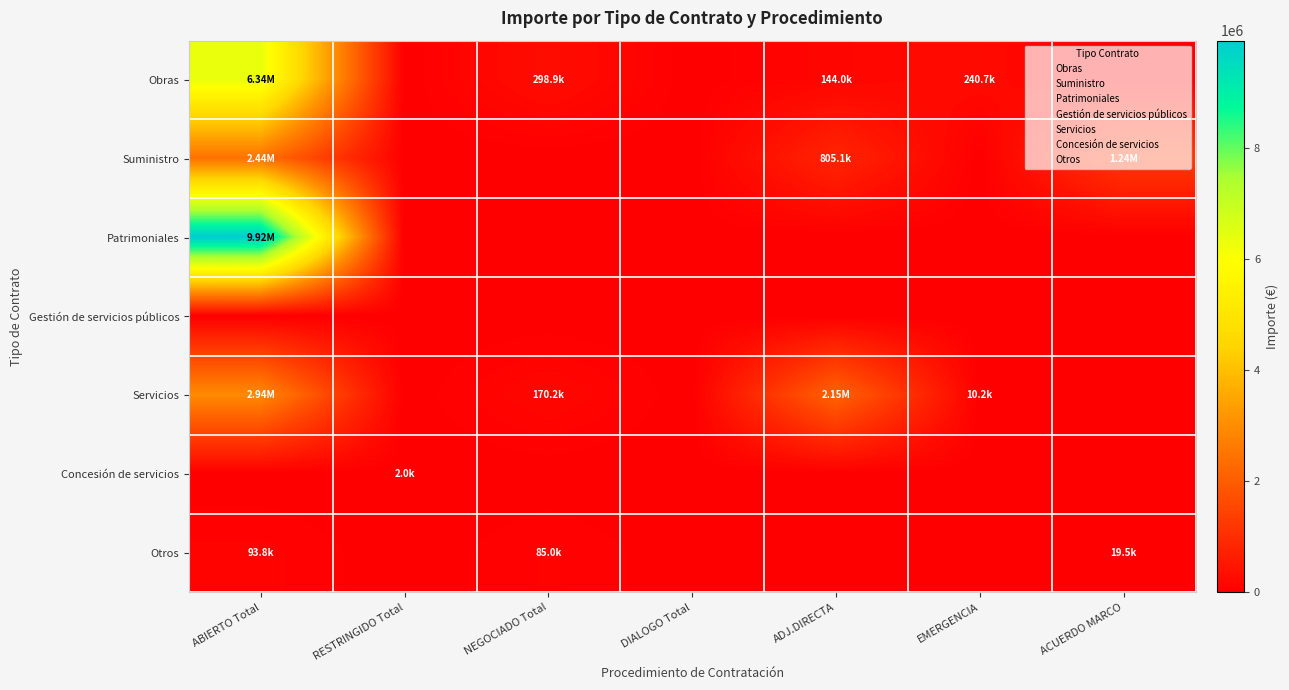

Reading right to left, transcribe all the data shown in this chart.

Obras: ACUERDO MARCO=0.0	EMERGENCIA=240748.9	ADJ.DIRECTA=144014.9	DIALOGO Total=0.0	NEGOCIADO Total=298857.3	RESTRINGIDO Total=0.0	ABIERTO Total=6343680.9
Suministro: ACUERDO MARCO=1237625.4	EMERGENCIA=0.0	ADJ.DIRECTA=805129.1	DIALOGO Total=0.0	NEGOCIADO Total=0.0	RESTRINGIDO Total=0.0	ABIERTO Total=2437140.1
Patrimoniales: ACUERDO MARCO=0.0	EMERGENCIA=0.0	ADJ.DIRECTA=0.0	DIALOGO Total=0.0	NEGOCIADO Total=0.0	RESTRINGIDO Total=0.0	ABIERTO Total=9924151.0
Gestión de servicios públicos: ACUERDO MARCO=0.0	EMERGENCIA=0.0	ADJ.DIRECTA=0.0	DIALOGO Total=0.0	NEGOCIADO Total=0.0	RESTRINGIDO Total=0.0	ABIERTO Total=0.0
Servicios: ACUERDO MARCO=0.0	EMERGENCIA=10224.5	ADJ.DIRECTA=2154229.0	DIALOGO Total=0.0	NEGOCIADO Total=170196.5	RESTRINGIDO Total=0.0	ABIERTO Total=2942747.0
Concesión de servicios: ACUERDO MARCO=0.0	EMERGENCIA=0.0	ADJ.DIRECTA=0.0	DIALOGO Total=0.0	NEGOCIADO Total=0.0	RESTRINGIDO Total=2000.0	ABIERTO Total=0.0
Otros: ACUERDO MARCO=19500.0	EMERGENCIA=0.0	ADJ.DIRECTA=0.0	DIALOGO Total=0.0	NEGOCIADO Total=85000.0	RESTRINGIDO Total=0.0	ABIERTO Total=93750.0